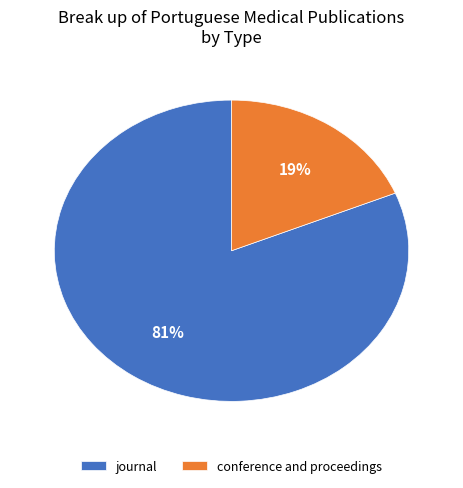

What is the smallest slice in the pie chart?

conference and proceedings